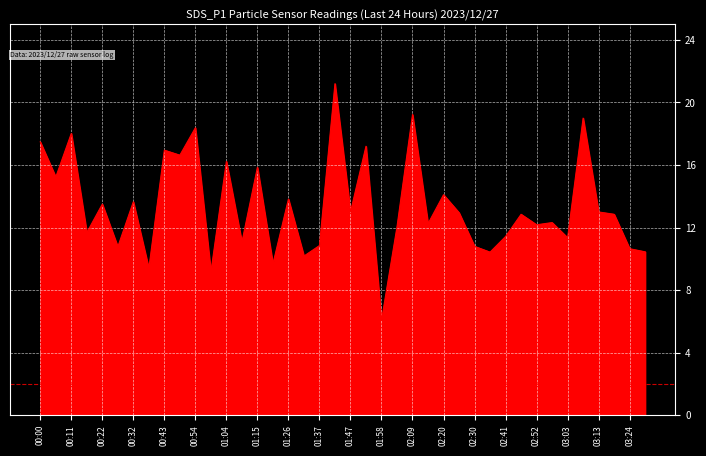

What is the greatest value displayed?

21.2